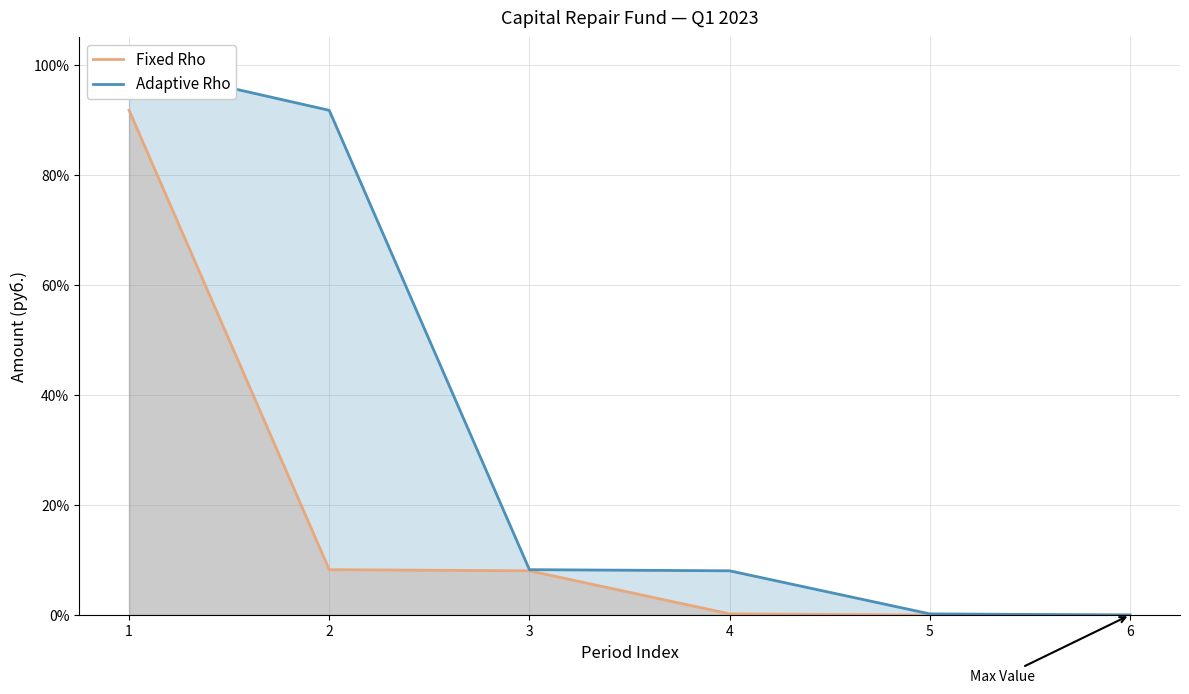

Which series has the largest range (max minus min)?

Adaptive Rho